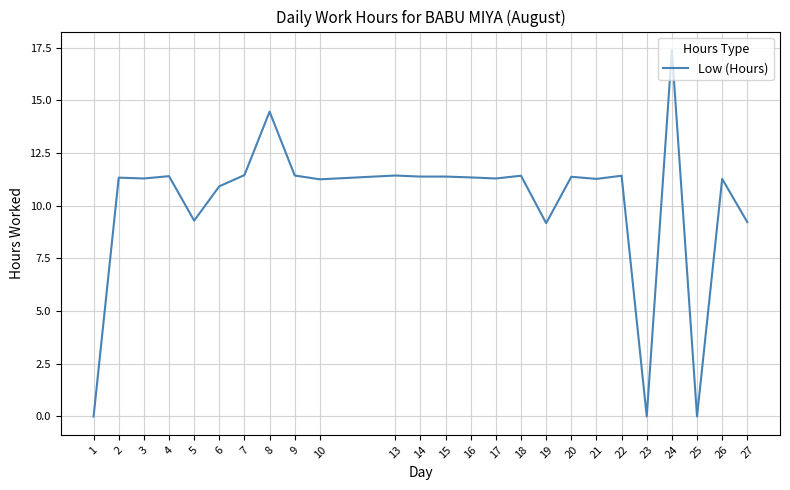

Is this an area chart (filled region under the line)?

No